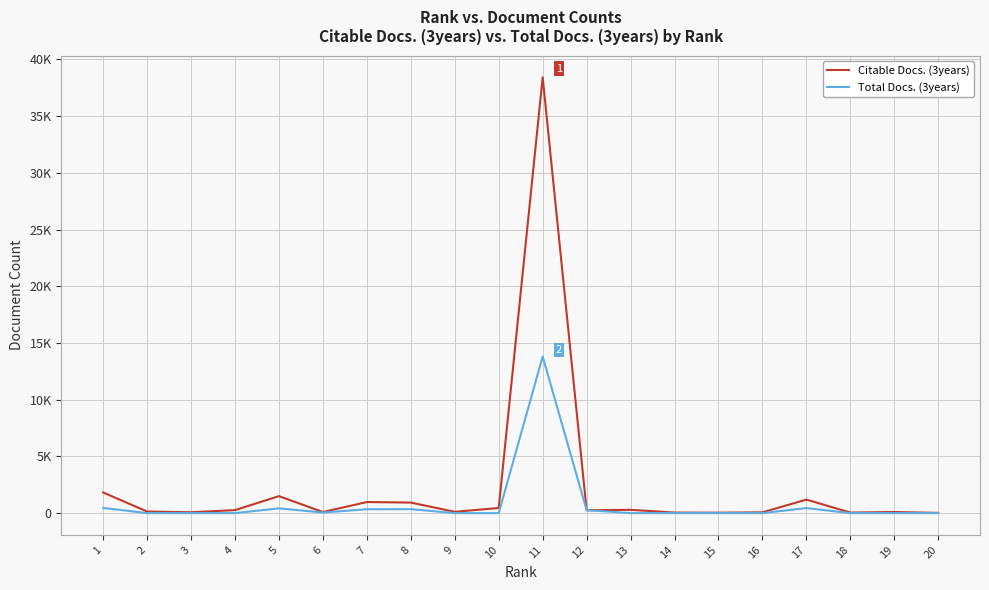

Which series has the largest total across all categories?

Citable Docs. (3years)